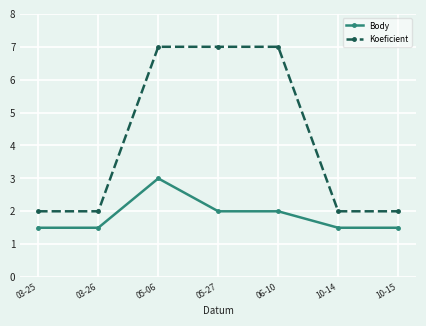

What is the value of the Koeficient point at the 4th from the left?

7.0